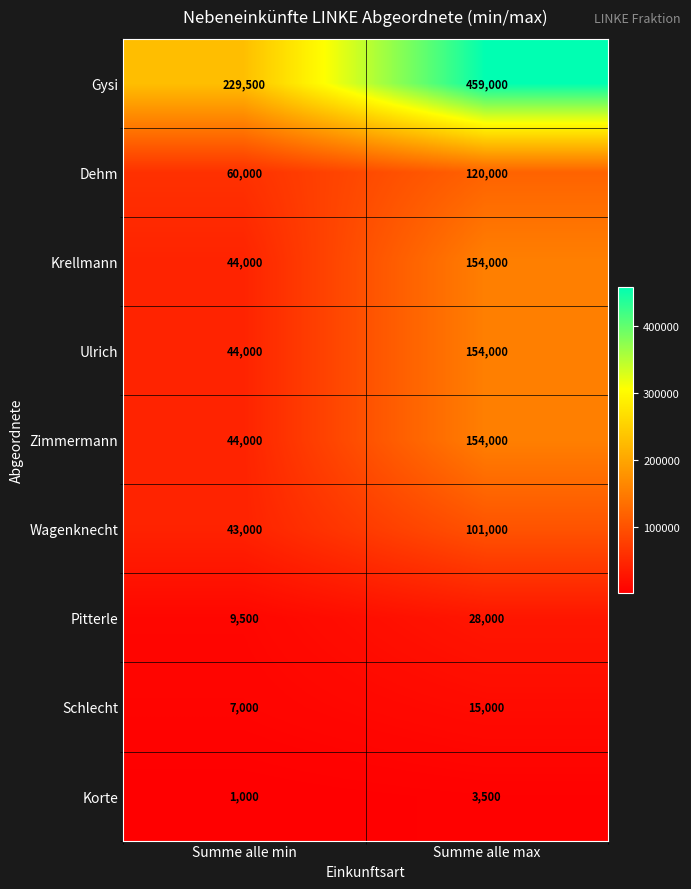

The value of Pitterle at Summe alle min is 6402. True or false?

False